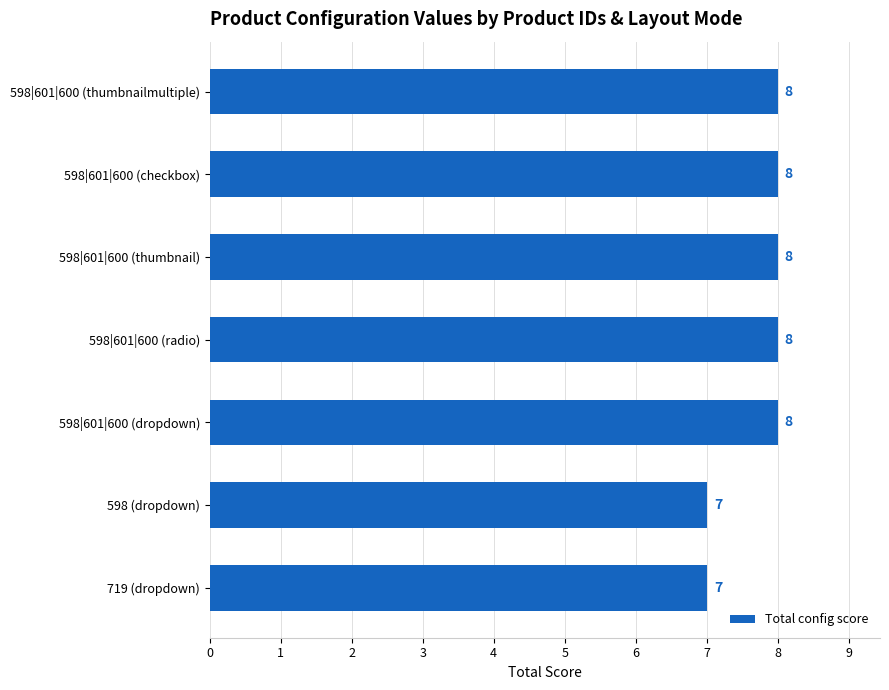

What is the greatest value displayed?

8